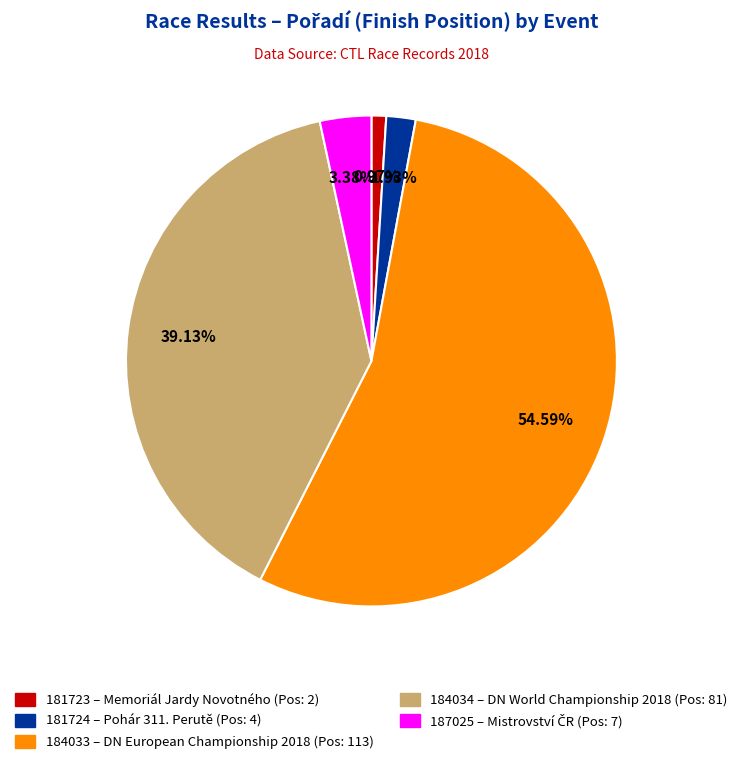

How many segments does this pie chart have?

5